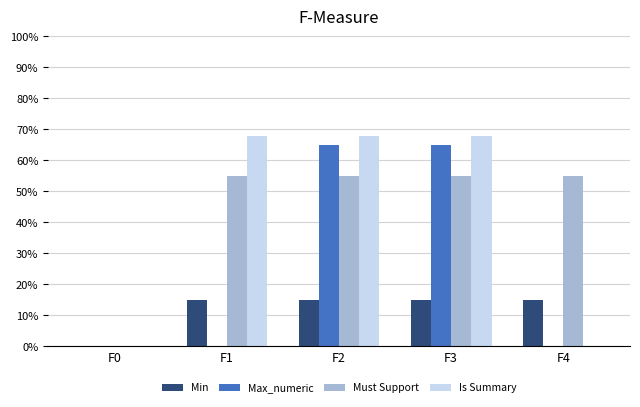

What is the average value of the Is Summary series?

41